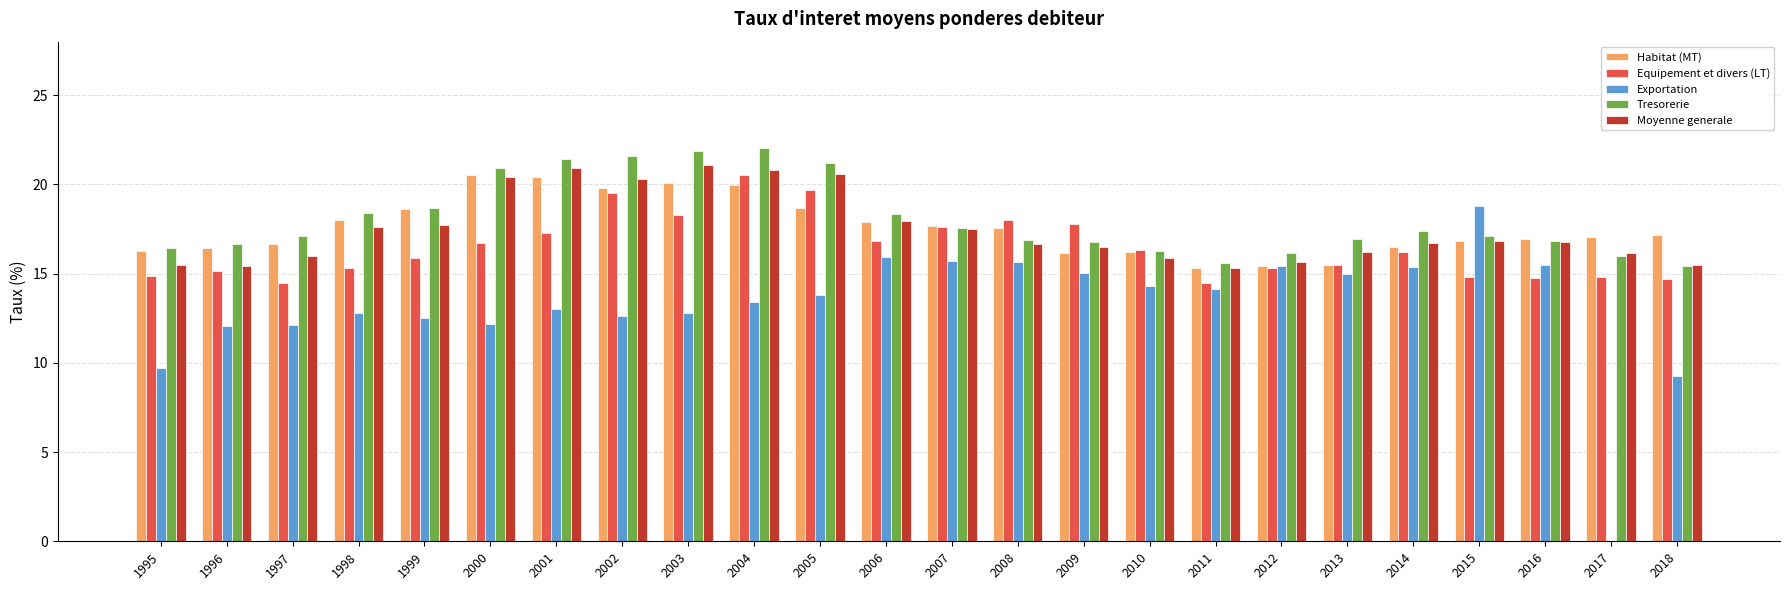

How many groups of bars are there?

24